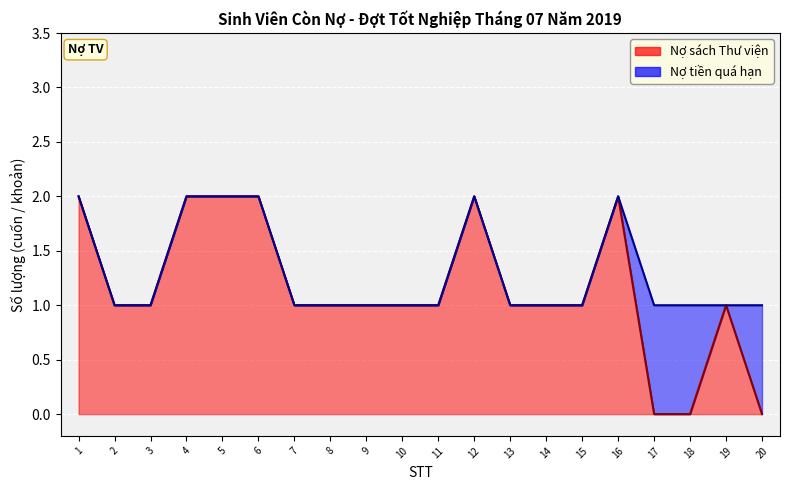

How many values exceed 1?

6